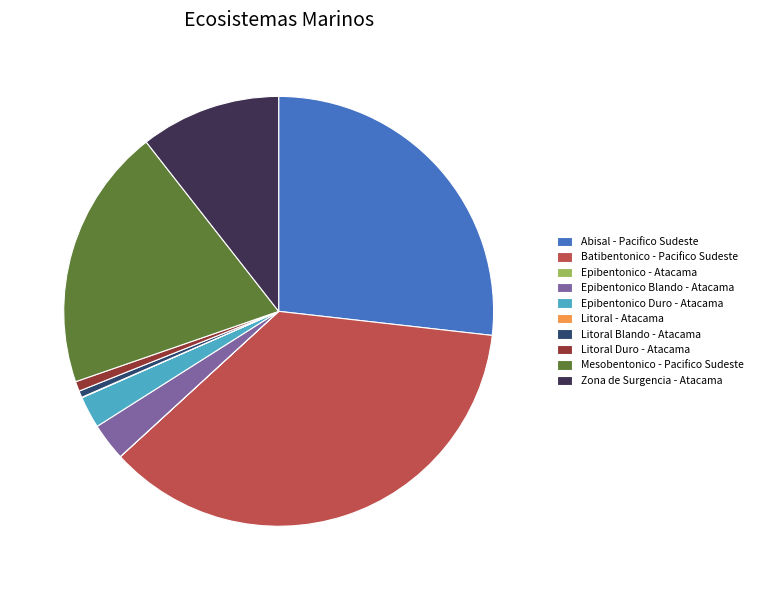

What is the largest slice in the pie chart?

Batibentonico - Pacifico Sudeste